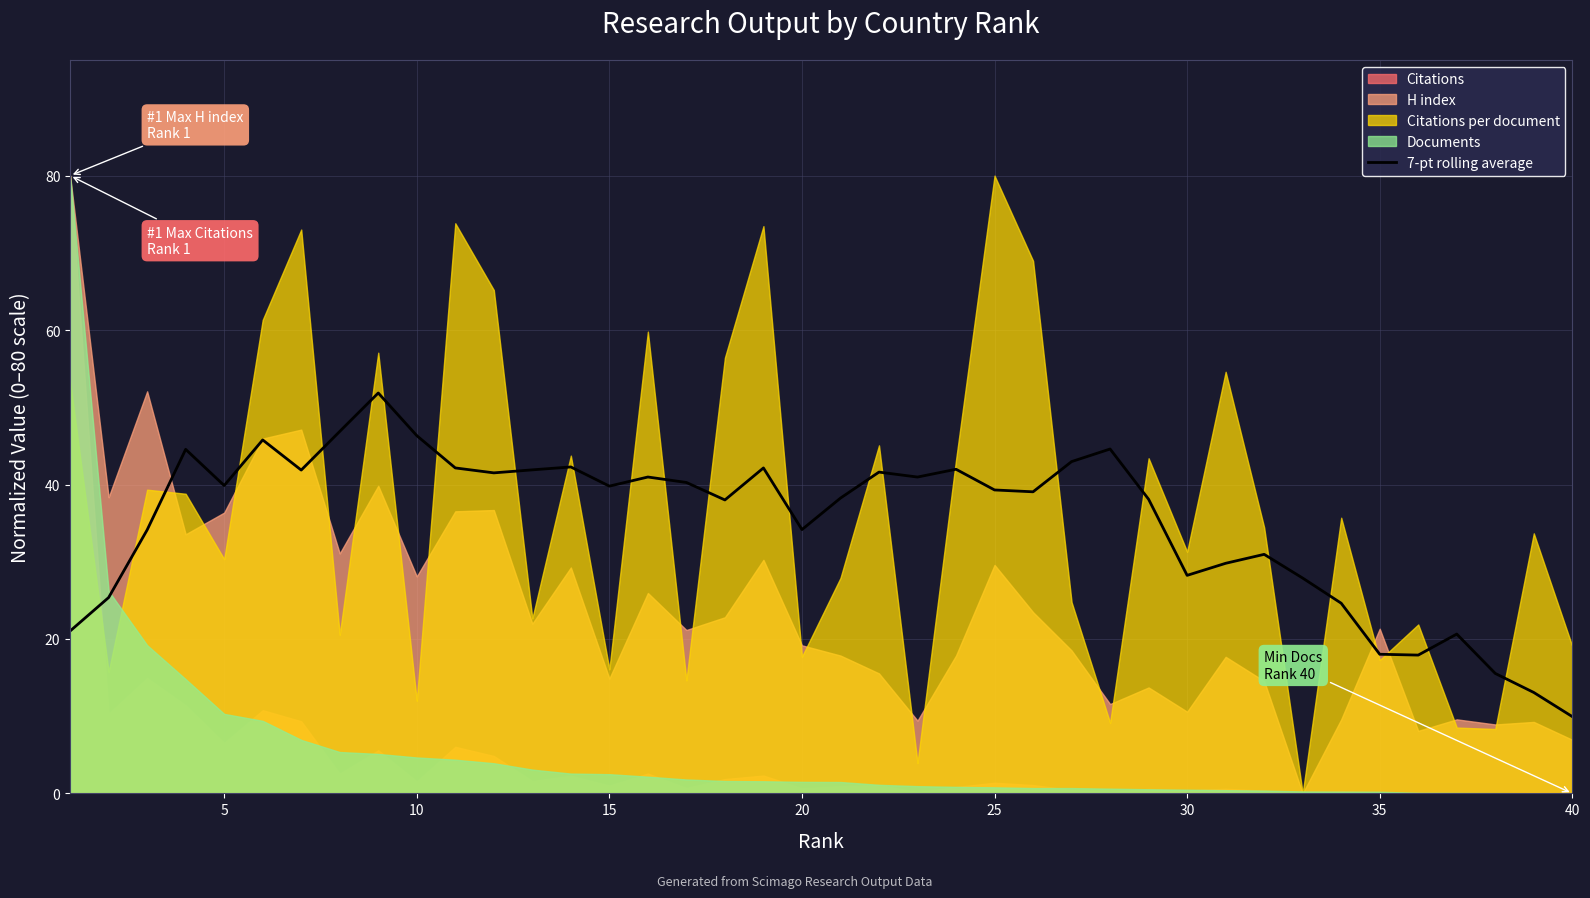

The 7-pt rolling average series shows 20.3 at 5. True or false?

False